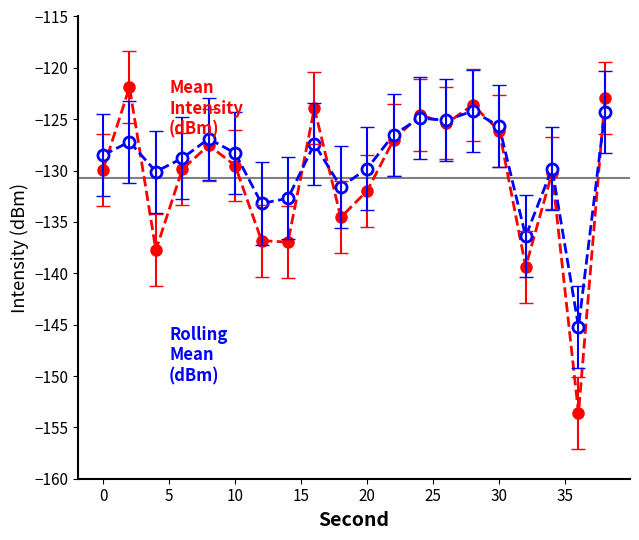

What is the maximum value shown in the chart?

-121.9